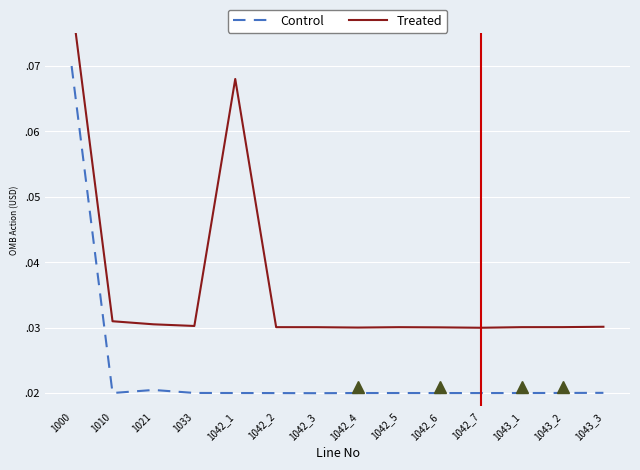

Between 1042_5 and 1010, which is larger?

1042_5